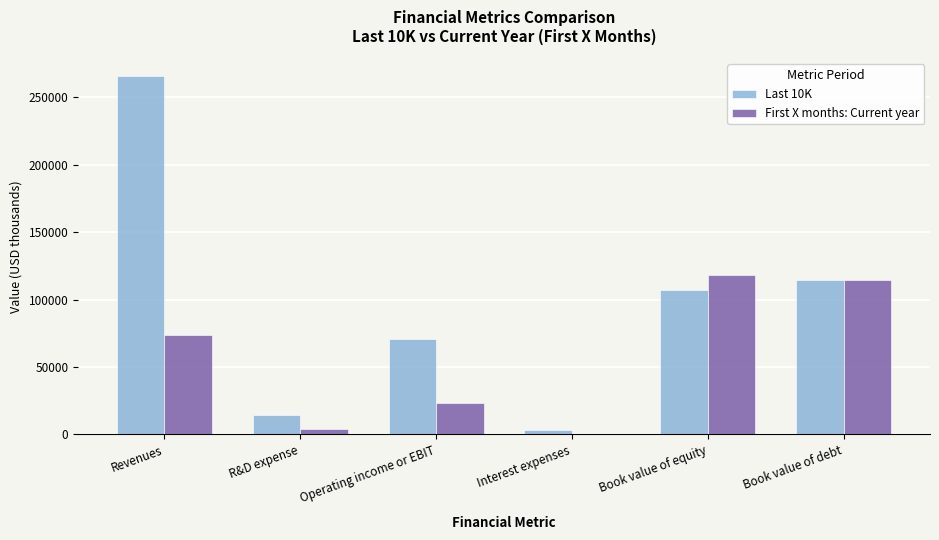

Between Operating income or EBIT and Book value of debt, which series saw the biggest shift?

First X months: Current year